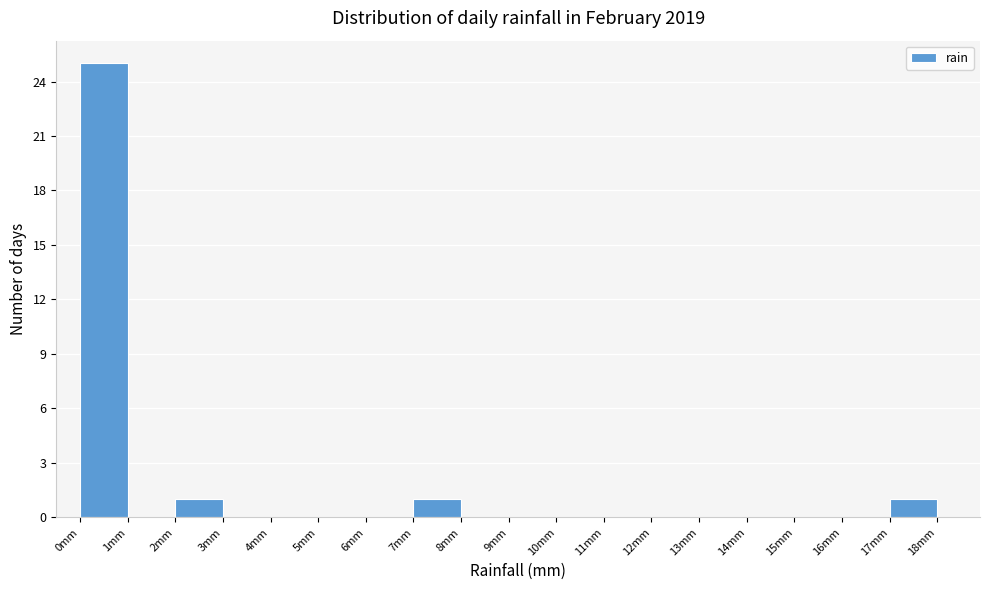

Reading left to right, transcribe this chart: for each bar, give the range it covers on the x-axis and its height. The values are not printed on the chart, so give them approximately, as read against the axis.

0 to 1: 25
1 to 2: 0
2 to 3: 1
3 to 4: 0
4 to 5: 0
5 to 6: 0
6 to 7: 0
7 to 8: 1
8 to 9: 0
9 to 10: 0
10 to 11: 0
11 to 12: 0
12 to 13: 0
13 to 14: 0
14 to 15: 0
15 to 16: 0
16 to 17: 0
17 to 18: 1